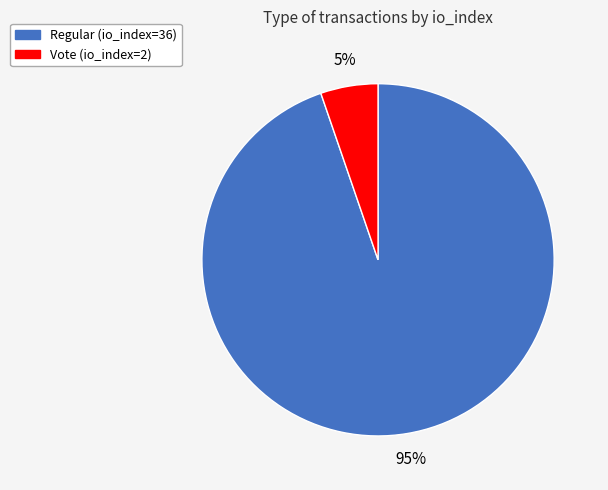

Between Regular (io_index=36) and Vote (io_index=2), which is larger?

Regular (io_index=36)